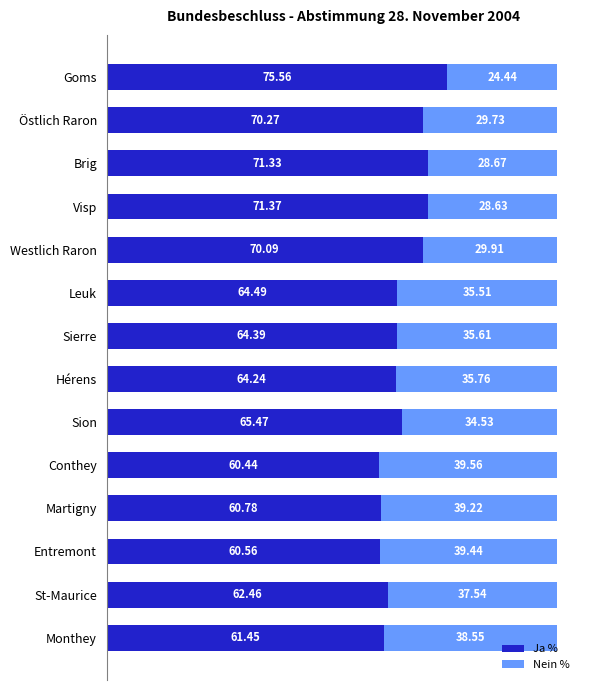

Rank the categories by Ja % value from highest to lowest.

Goms, Visp, Brig, Östlich Raron, Westlich Raron, Sion, Leuk, Sierre, Hérens, St-Maurice, Monthey, Martigny, Entremont, Conthey